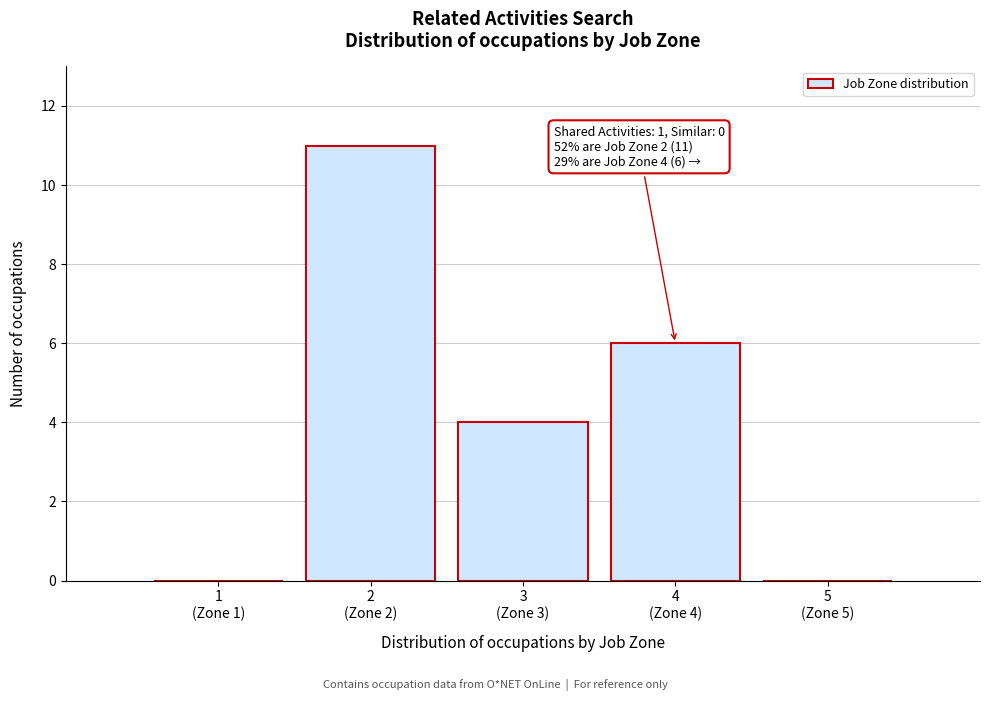

What is the sum of all values?

21